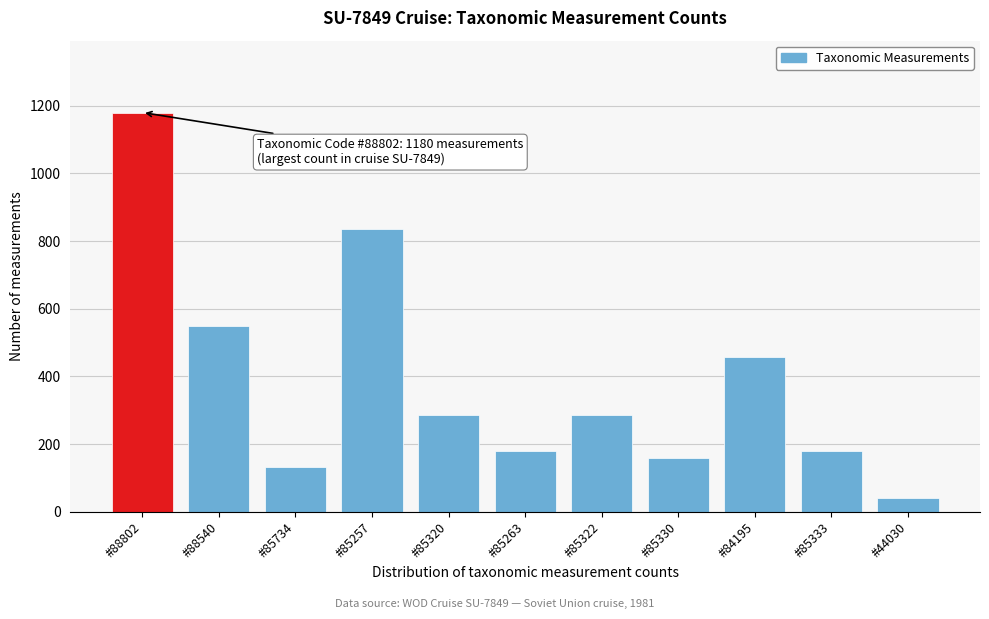

Reading left to right, list all the values displayed in this chart.

1180	550	133	835	285	180	285	160	458	180	40